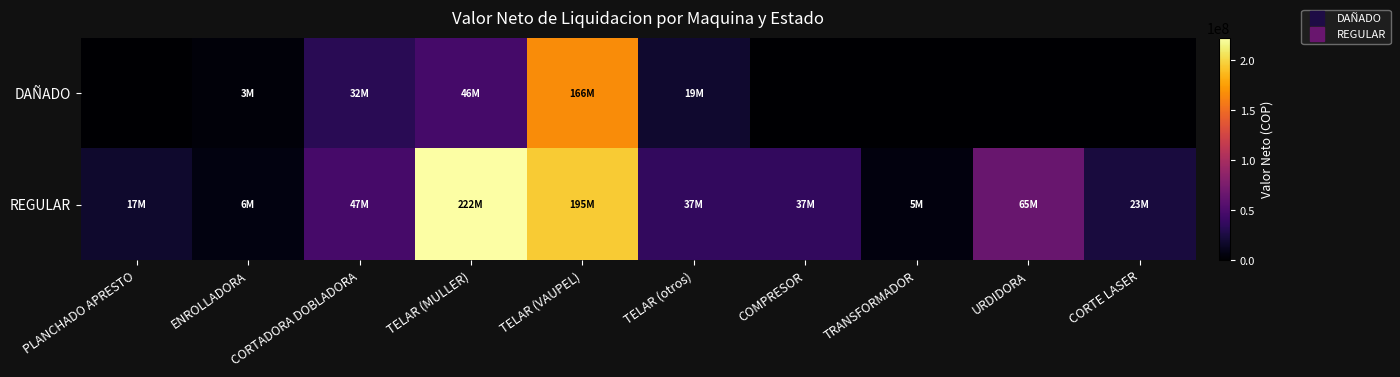

What is the spread (max minus min) of values at TRANSFORMADOR?

5850000